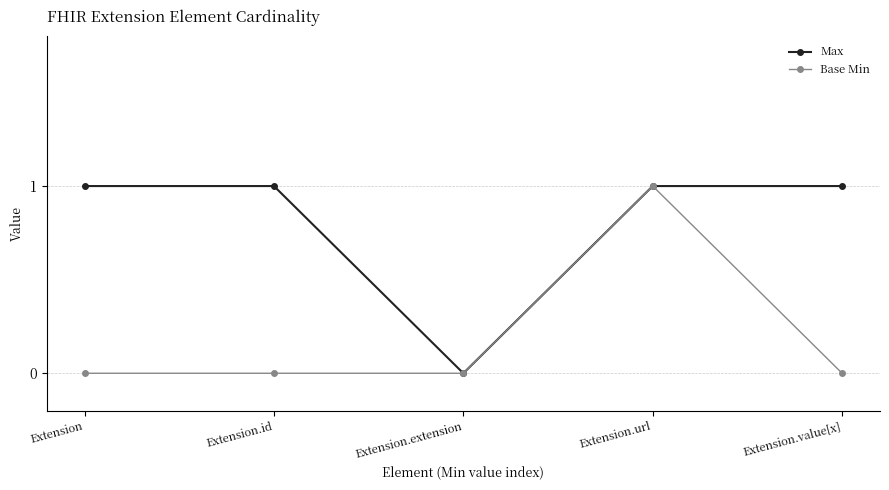

What is the label of the 2nd point from the left?

Extension.id